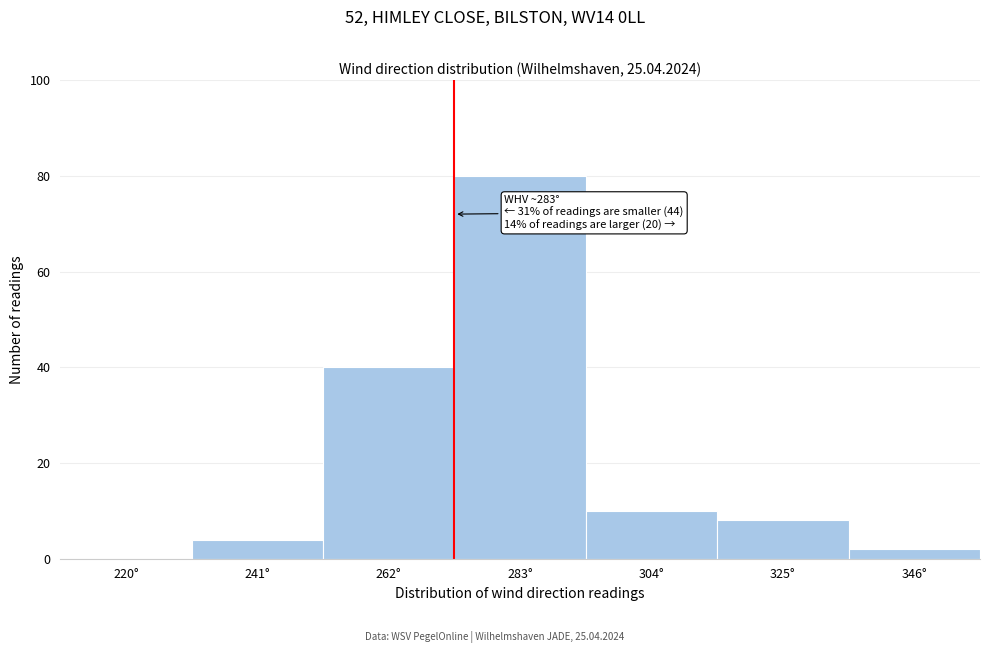

Reading left to right, list all the values displayed in this chart.

220°=0	241°=4	262°=40	283°=80	304°=10	325°=8	346°=2